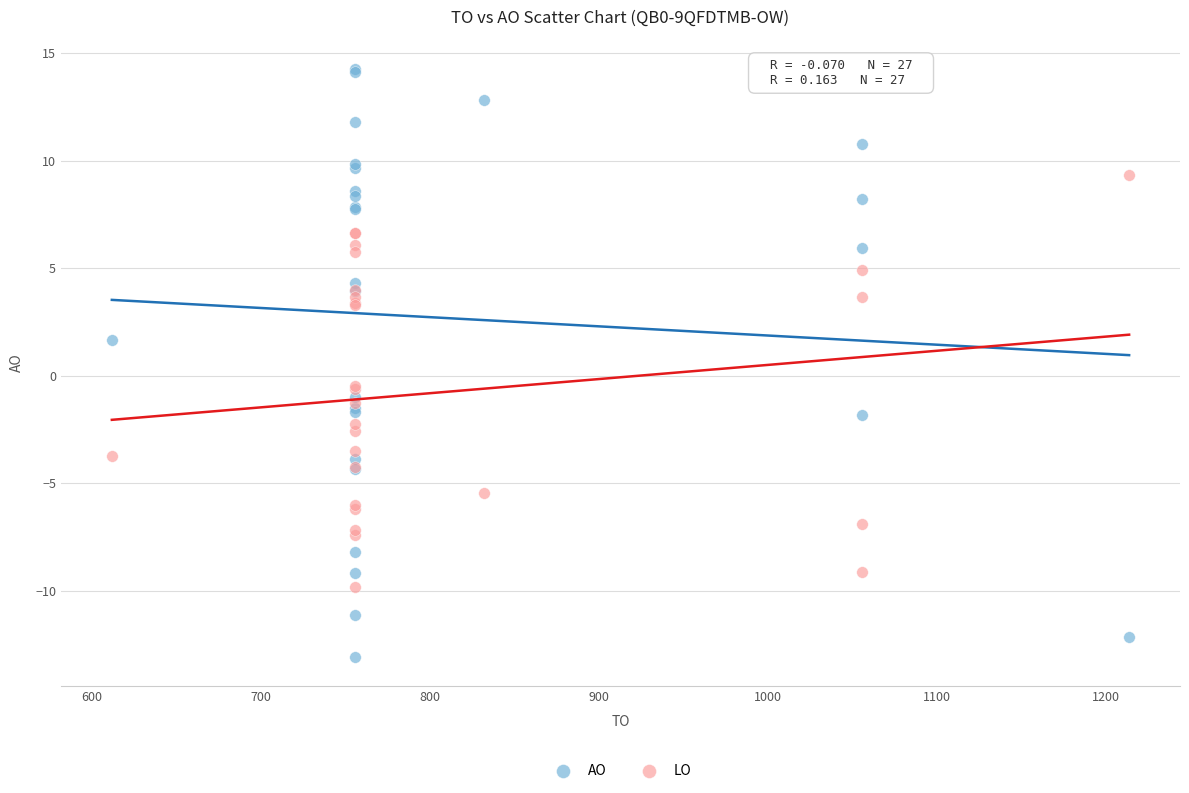

Which series contains the highest Y value?

AO